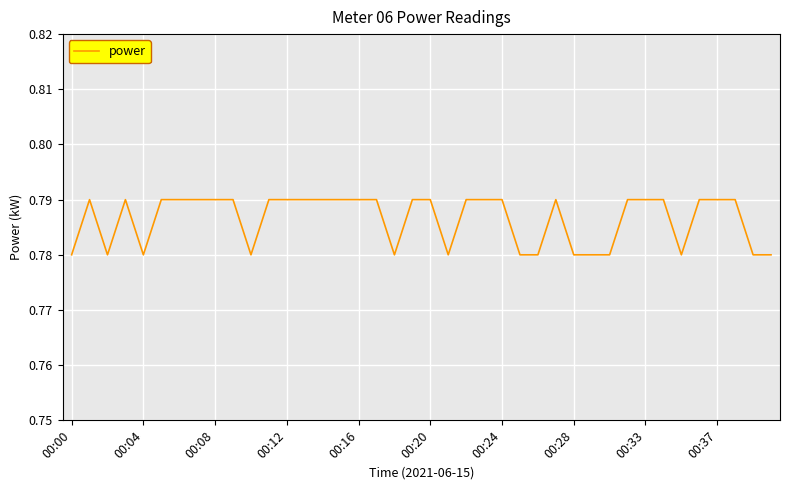

What is the sum of all values?

31.5